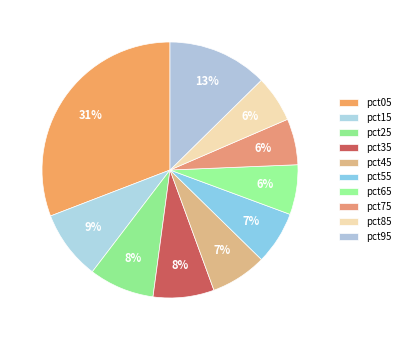

What is the smallest slice in the pie chart?

pct75